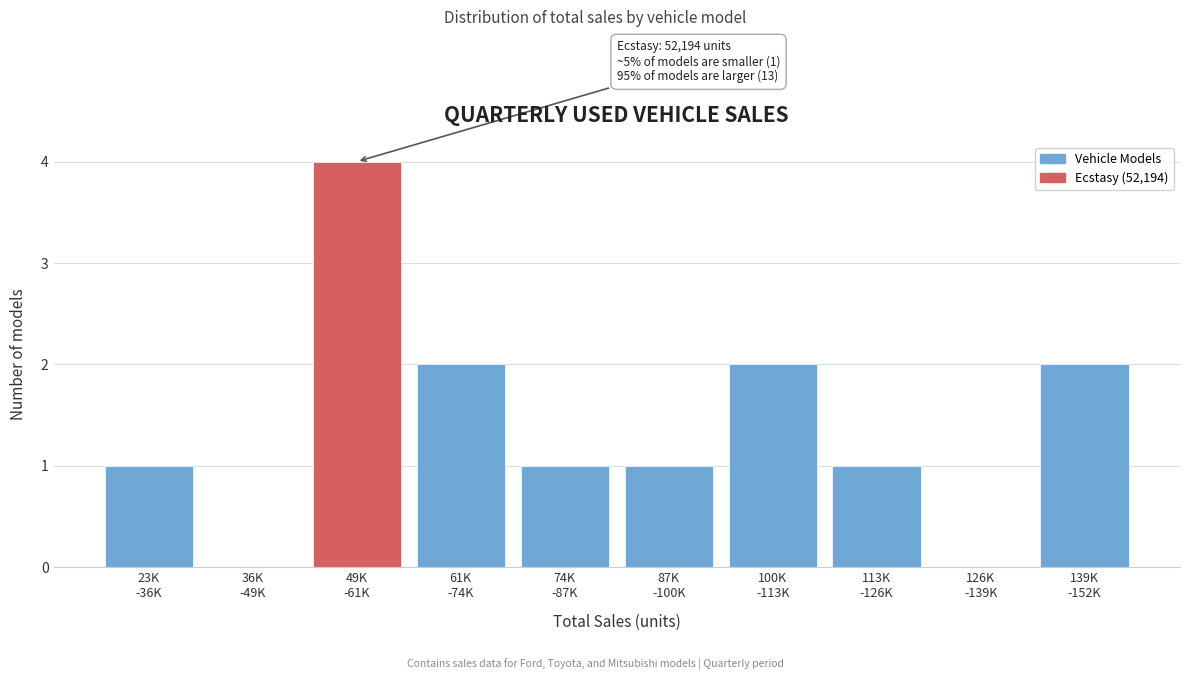

What is the sum of all values?

14